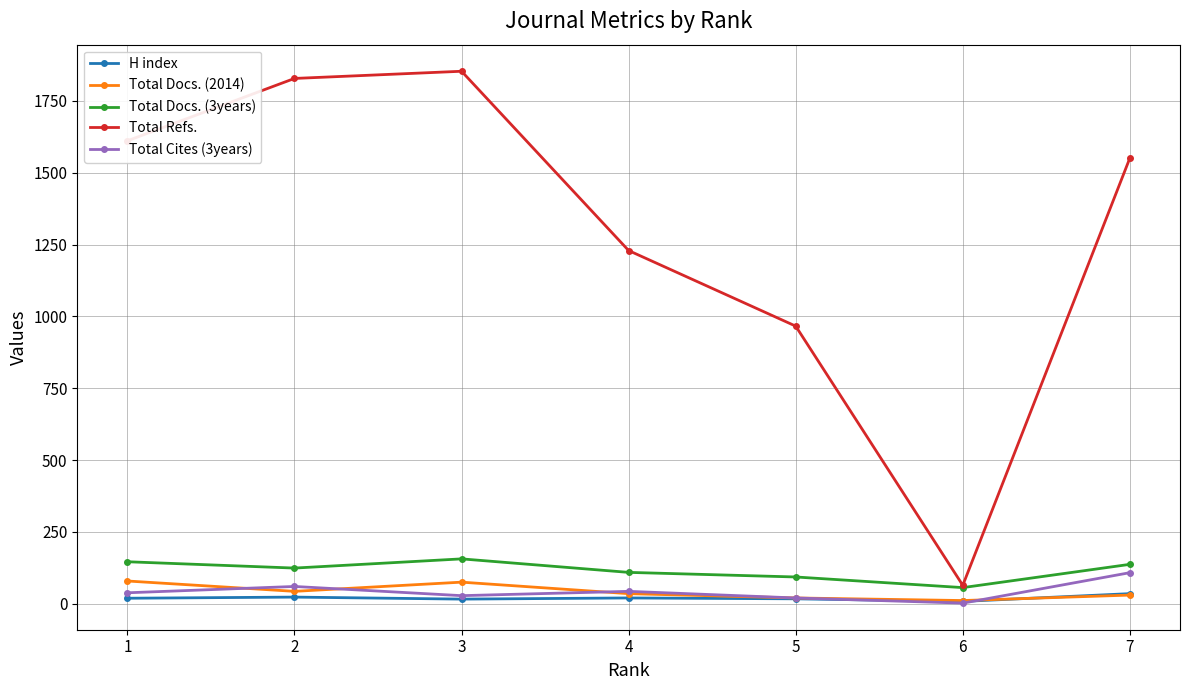

Read the Total Docs. (3years) value at 3, to the nearest 5.

155